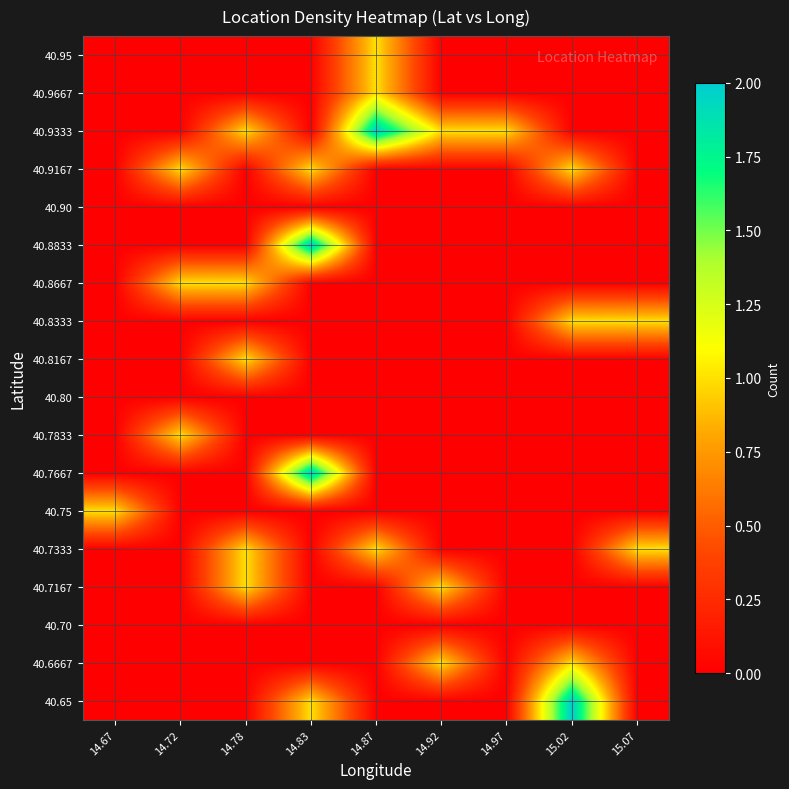

At which category is the sum across all series the highest?

14.83